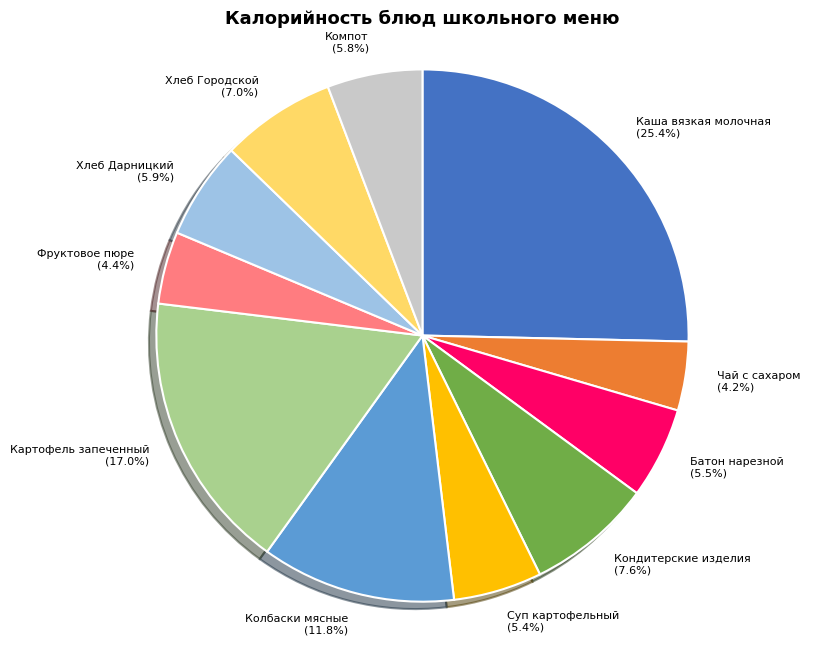

What percentage is the Компот slice, to the nearest percent?

6%